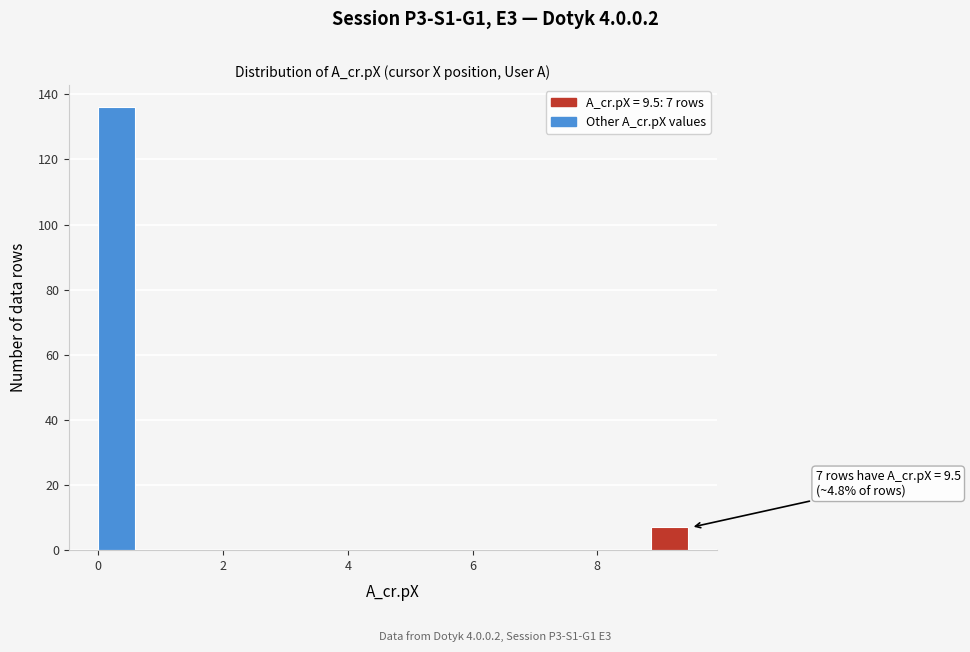

Around what value on the x-axis is the tallest bar? Give the approximate position of its centre, as read against the axis.

0.2